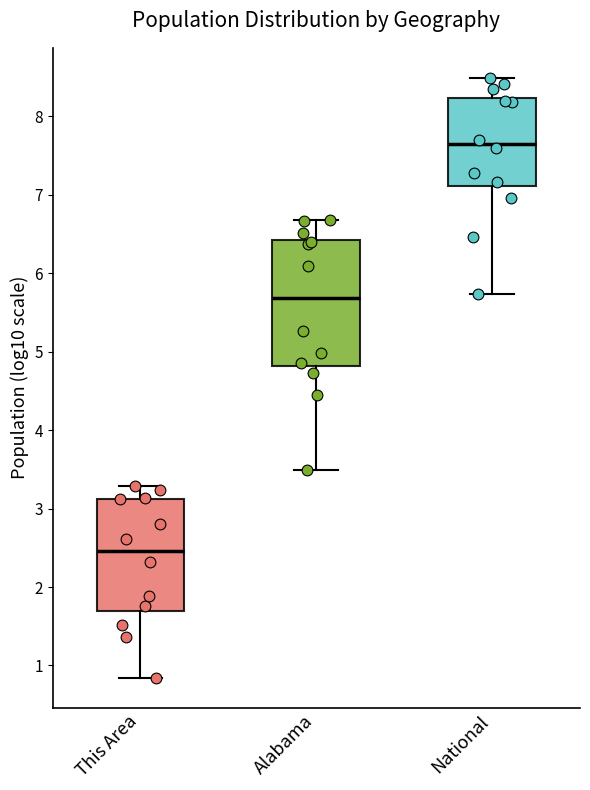

Which box's median line is the lowest?

This Area